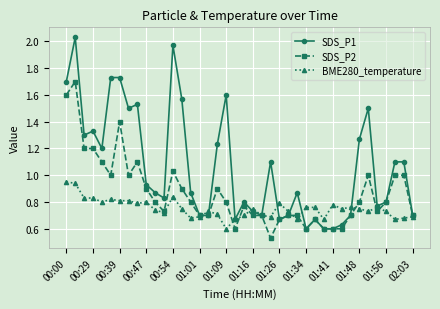

True or false: BME280_temperature and SDS_P1 intersect in this chart.

True